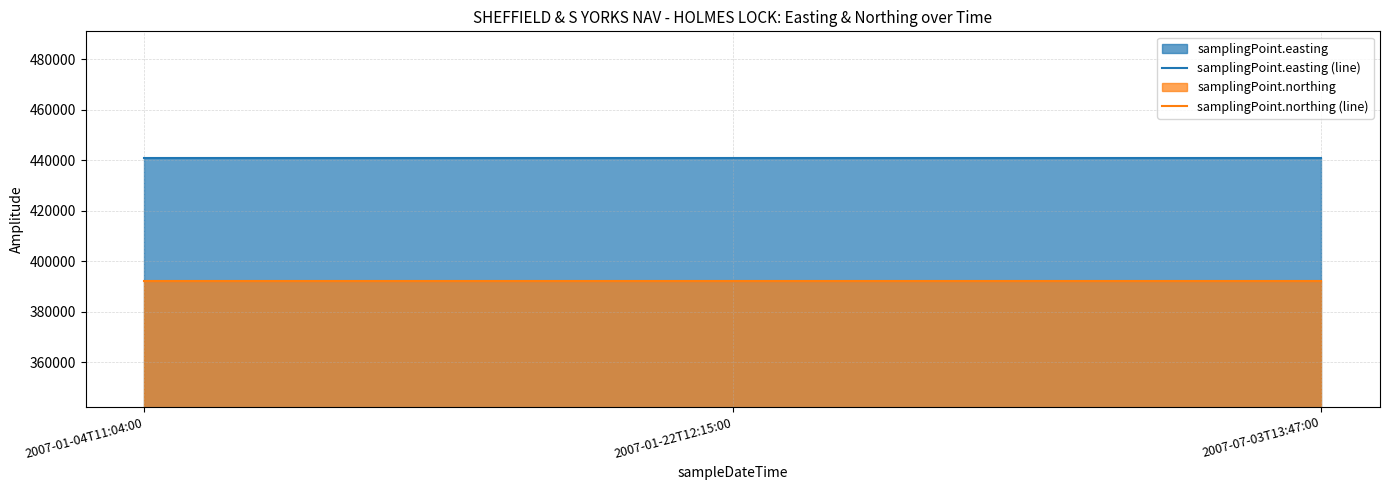

Which category has the highest value in the samplingPoint.easting (line) series?

2007-01-04T11:04:00